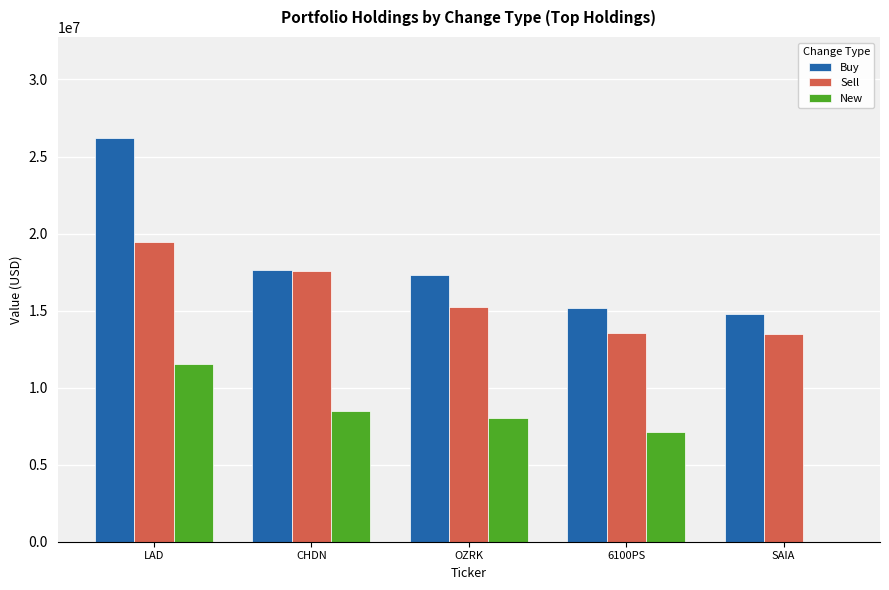

Which category has the highest value in the Buy series?

LAD